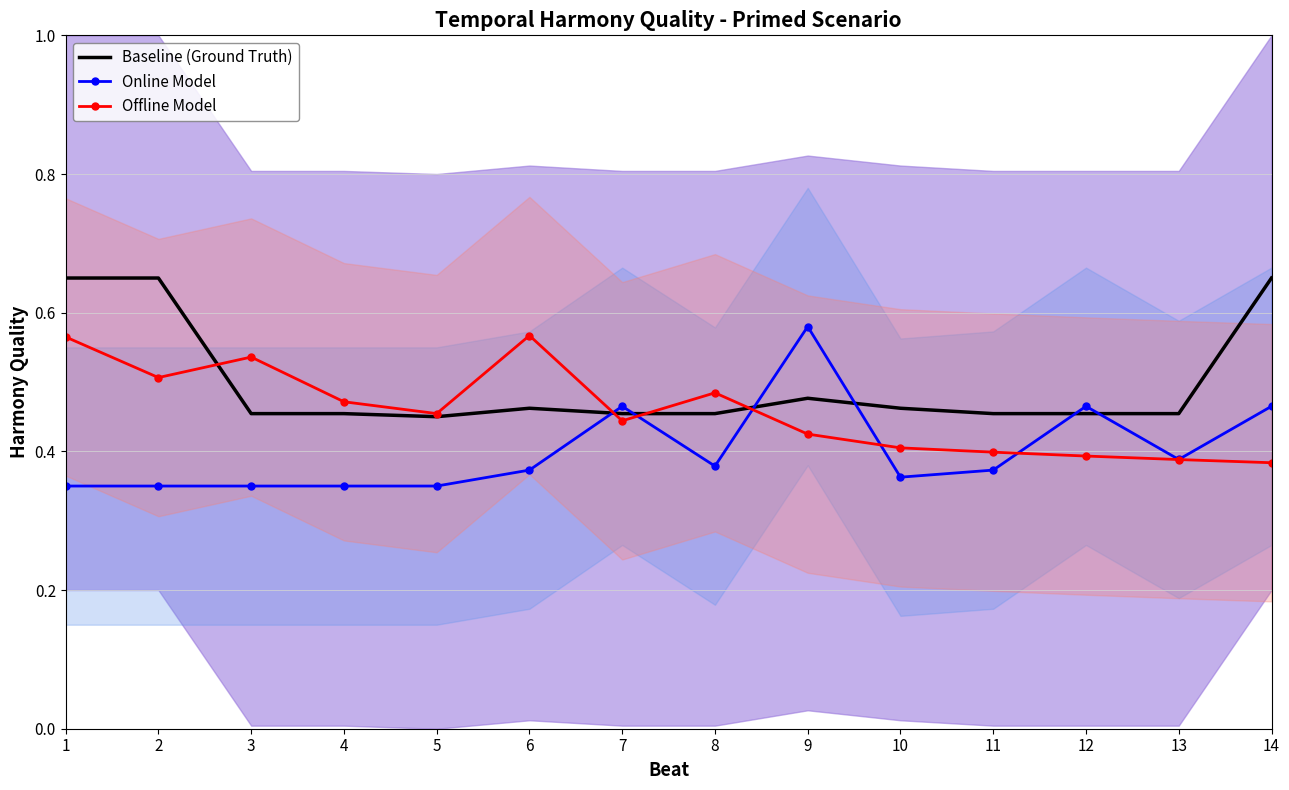

How many Offline Model values are between 0 and 1?

14